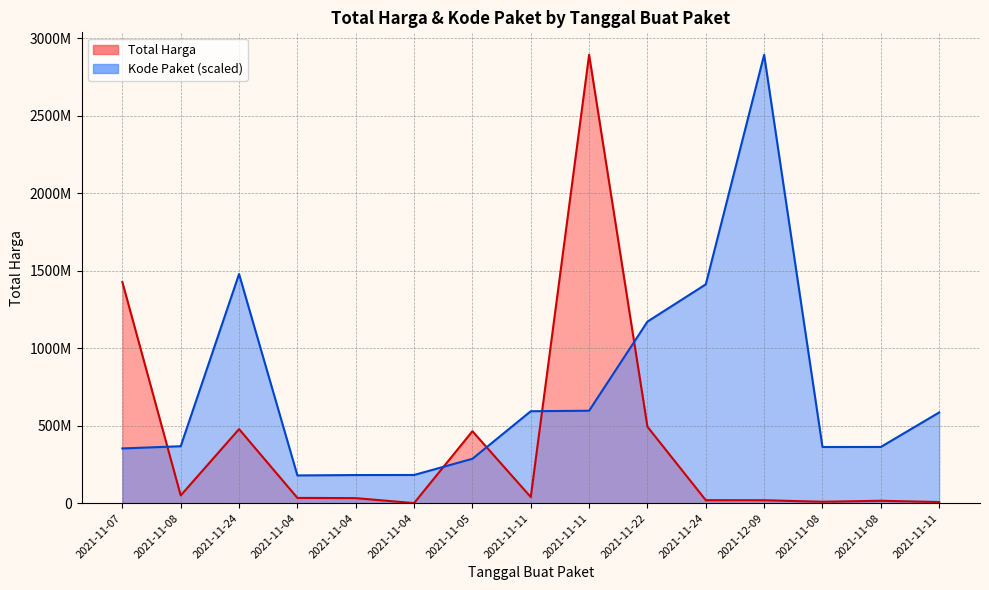

How many interior local valleys does the Total Harga series have?

4